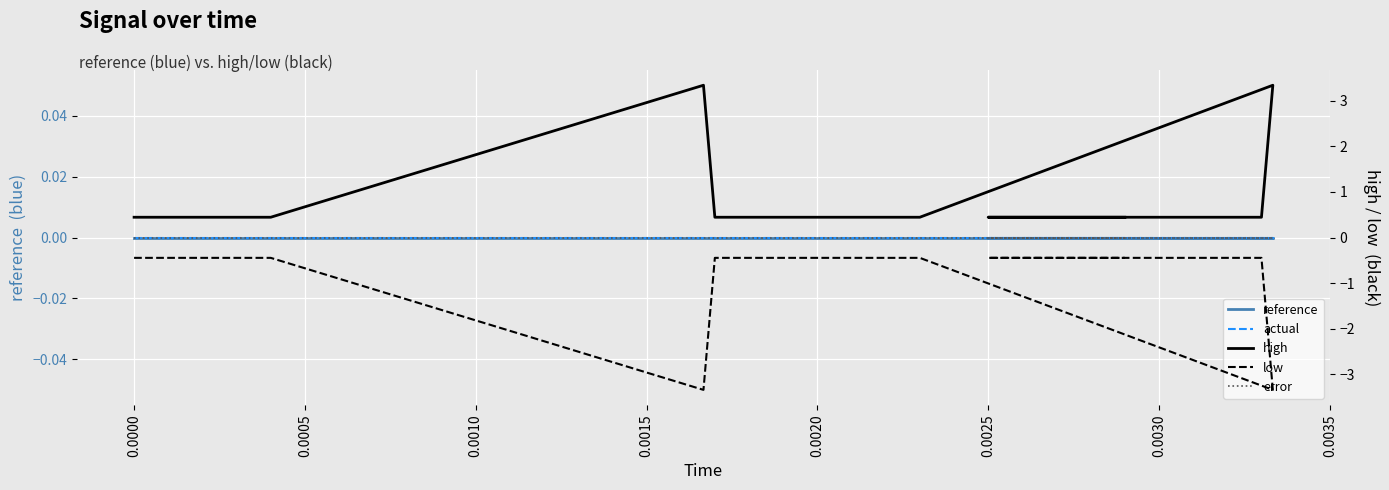

What is the difference between the highest and lowest values at 0.0020?

0.9